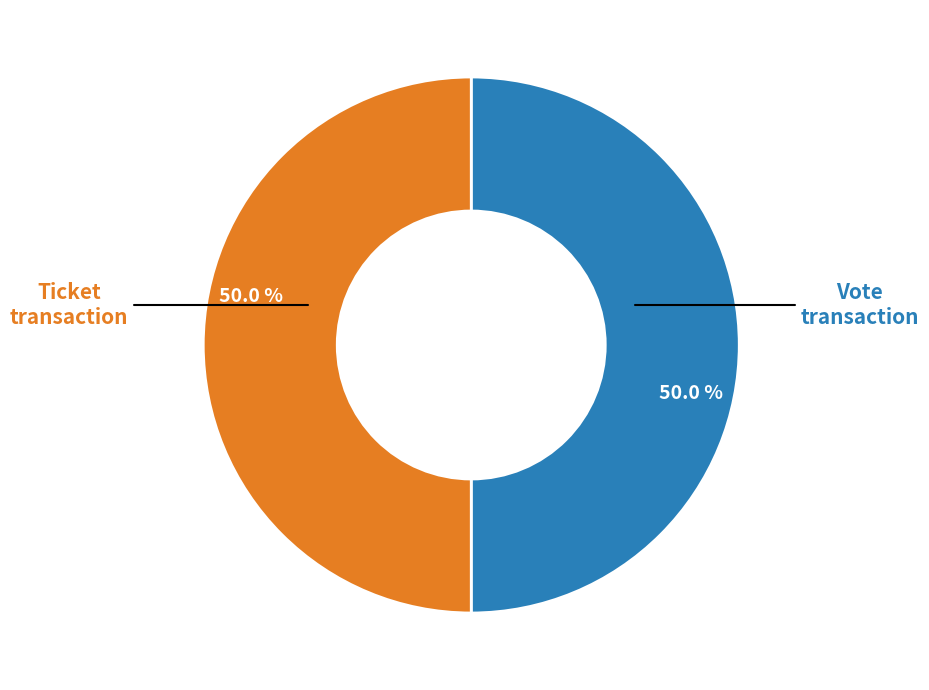

Count the number of slices in the pie.

2